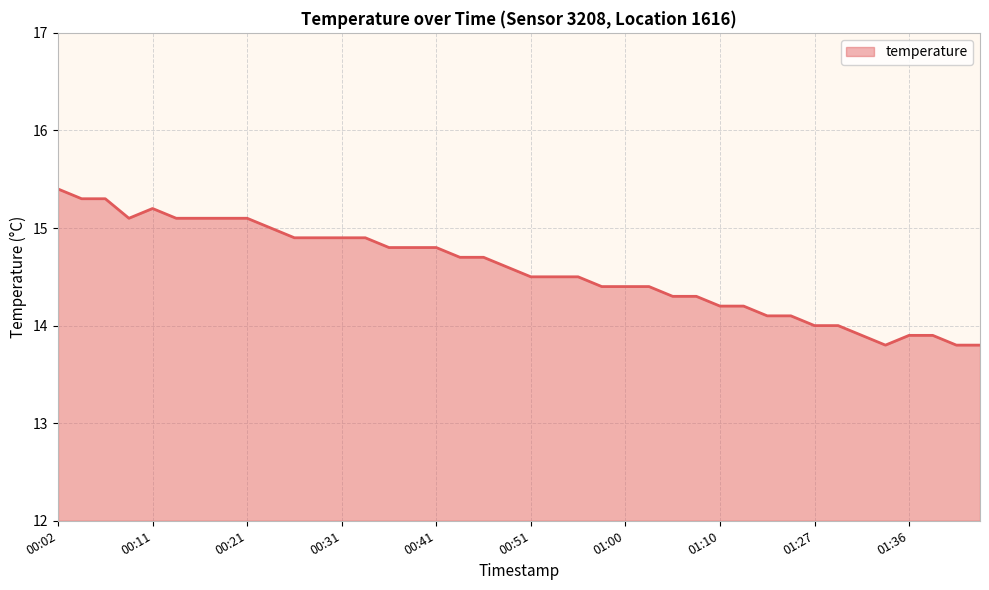

What is the greatest value displayed?

15.4